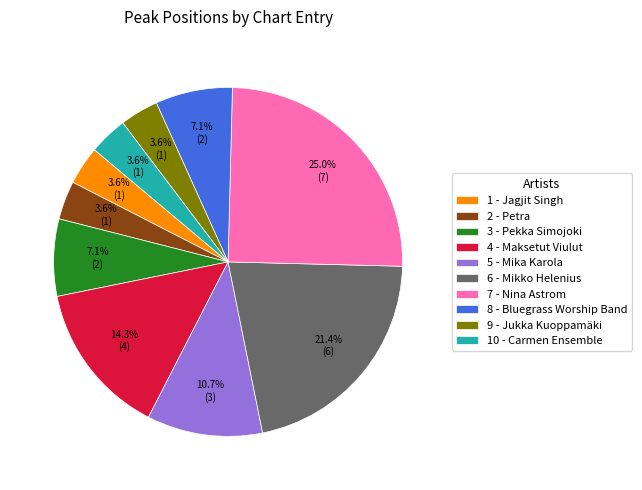

How many segments does this pie chart have?

10